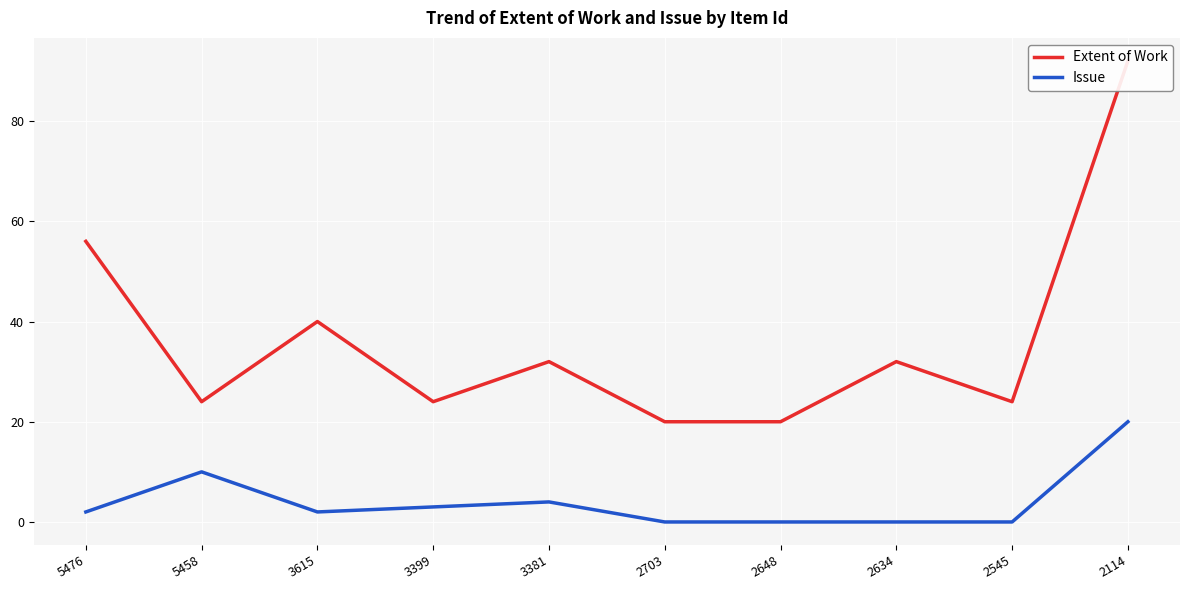

Reading right to left, transcribe all the data shown in this chart.

Extent of Work: 2114=92	2545=24	2634=32	2648=20	2703=20	3381=32	3399=24	3615=40	5458=24	5476=56
Issue: 2114=20	2545=0	2634=0	2648=0	2703=0	3381=4	3399=3	3615=2	5458=10	5476=2